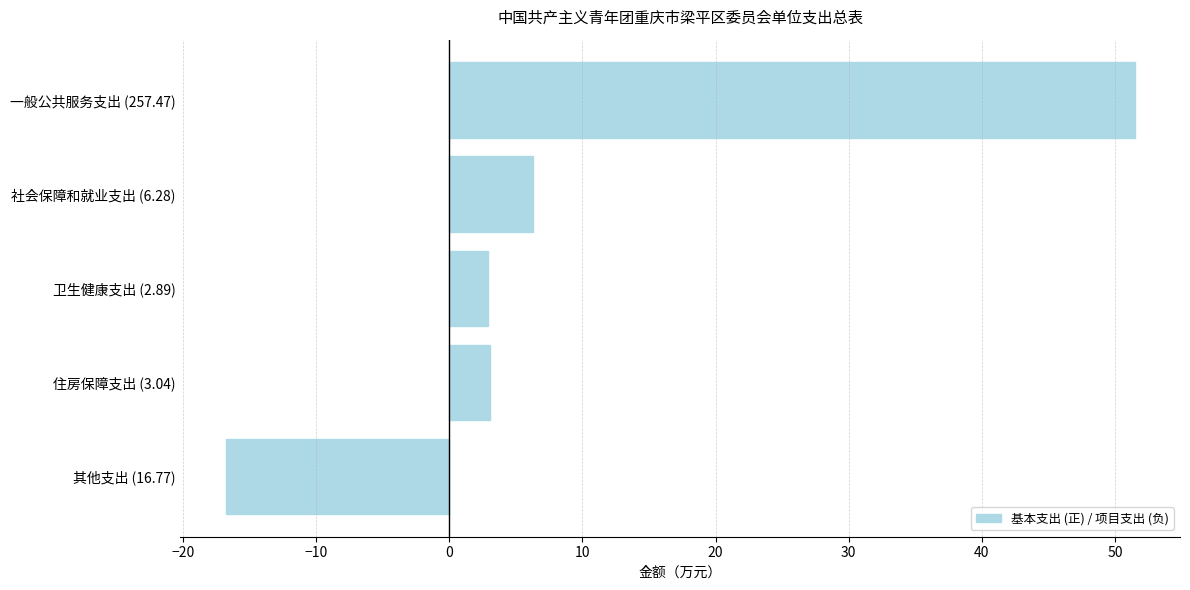

What is the maximum value shown in the chart?

51.5